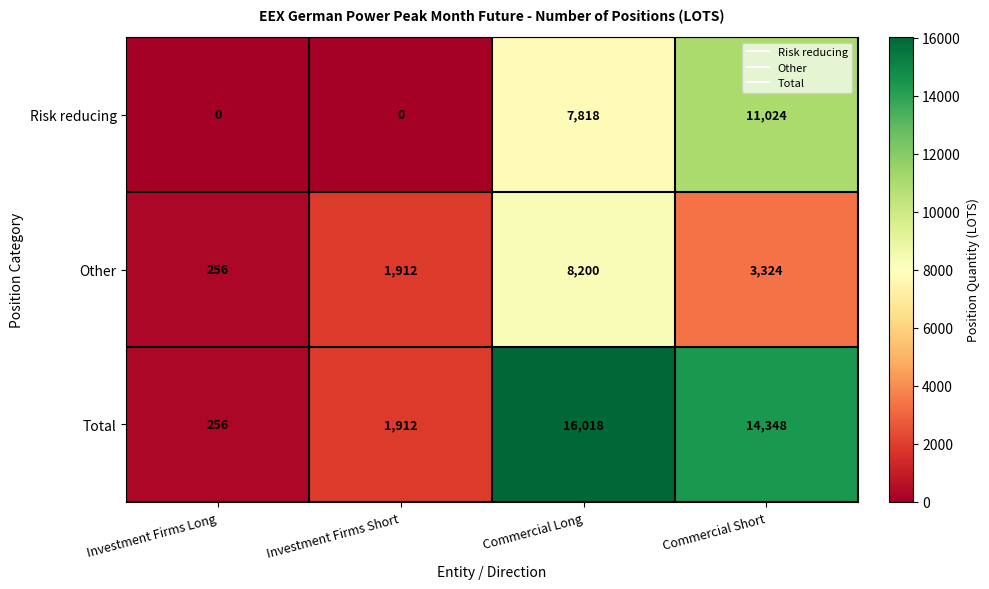

How many series are shown in this chart?

3